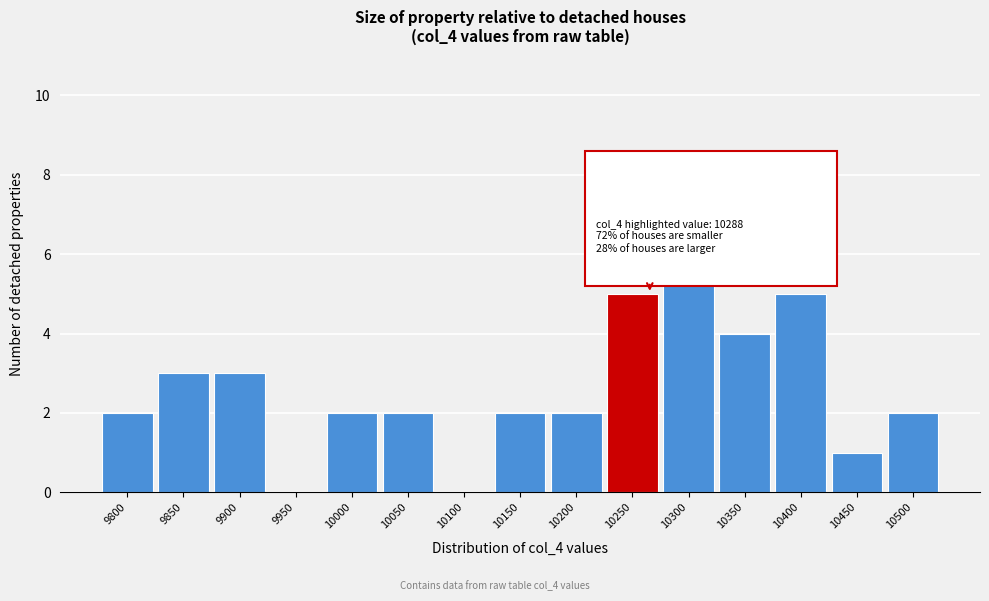

Reading left to right, what are all the values shown in this chart?

9800=2	9850=3	9900=3	9950=0	10000=2	10050=2	10100=0	10150=2	10200=2	10250=5	10300=6	10350=4	10400=5	10450=1	10500=2